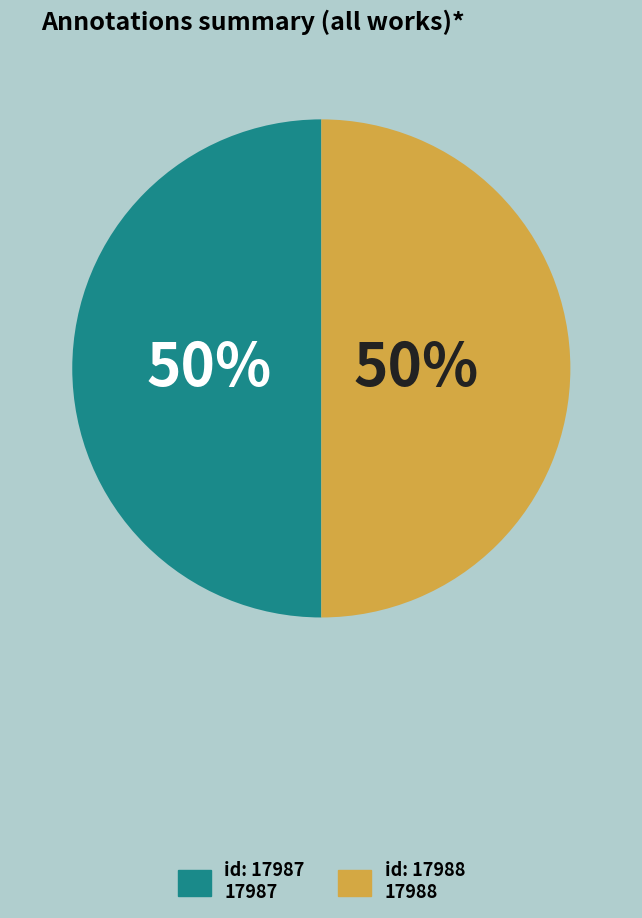

To the nearest percent, what is the average slice percentage?

50%